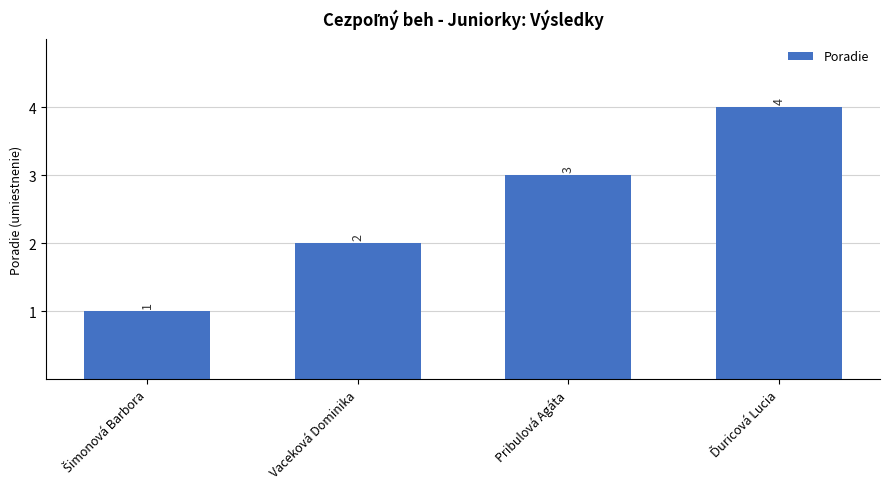

What is the difference between the maximum and minimum values?

3